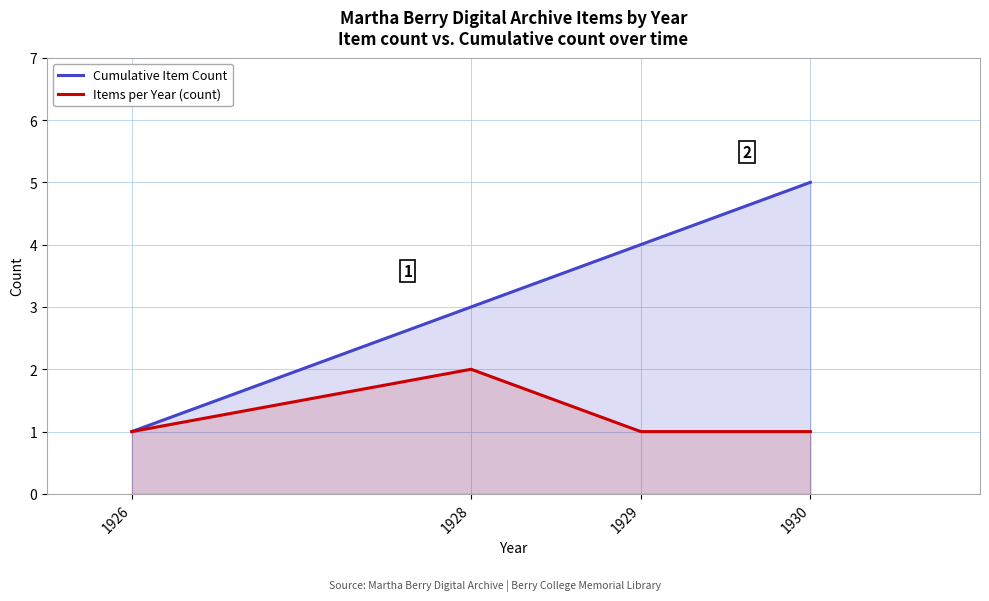

Which series has the largest range (max minus min)?

Cumulative Item Count